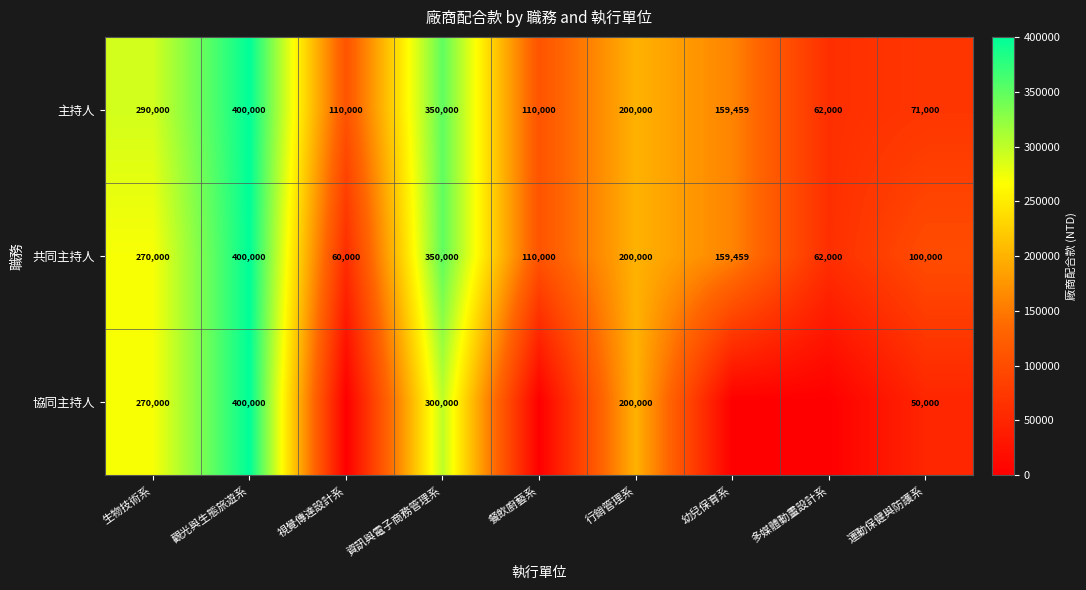

What is the lowest value of the 共同主持人 series?

60000